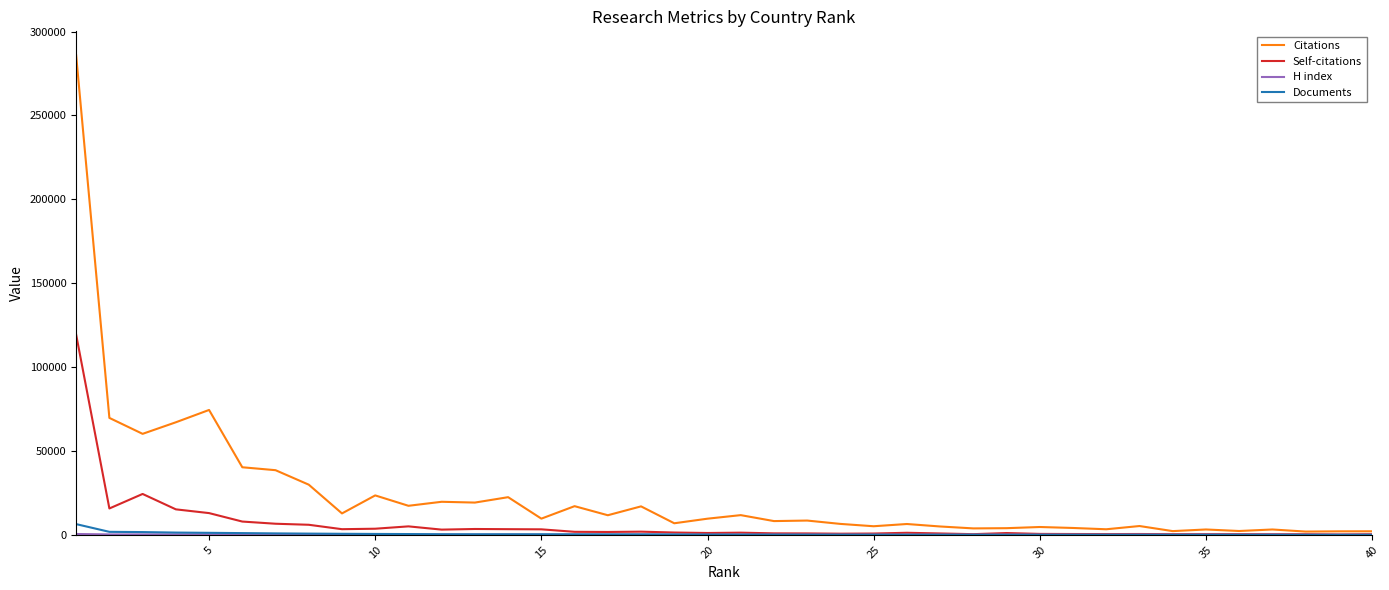

Which series has the widest spread of values?

Citations